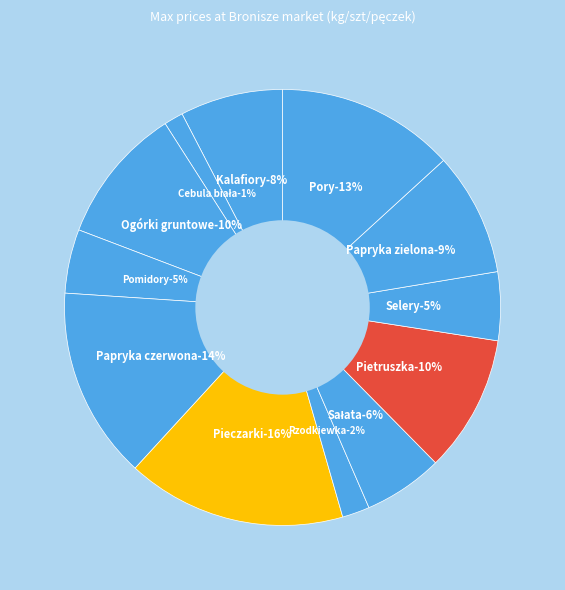

Count the number of slices in the pie.

12